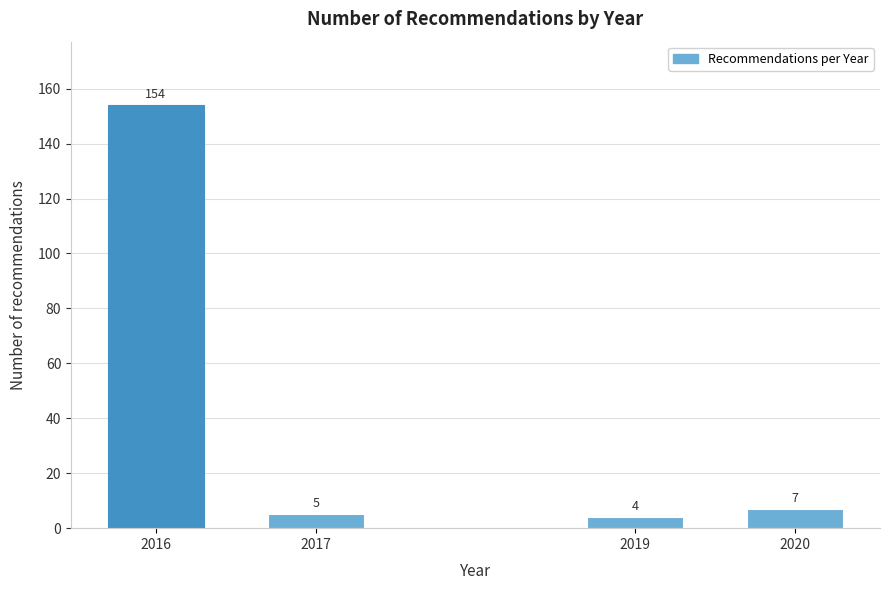

Reading left to right, what are all the values shown in this chart?

2016=154	2017=5	2019=4	2020=7